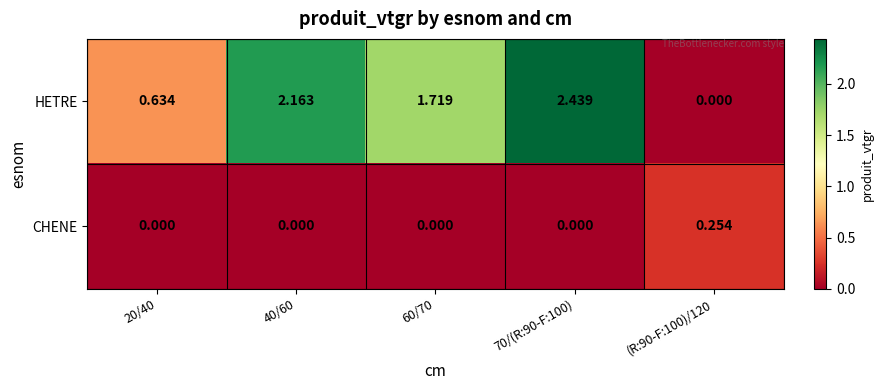

Is the value of HETRE at 70/(R:90-F:100) greater than the value of CHENE at 20/40?

Yes